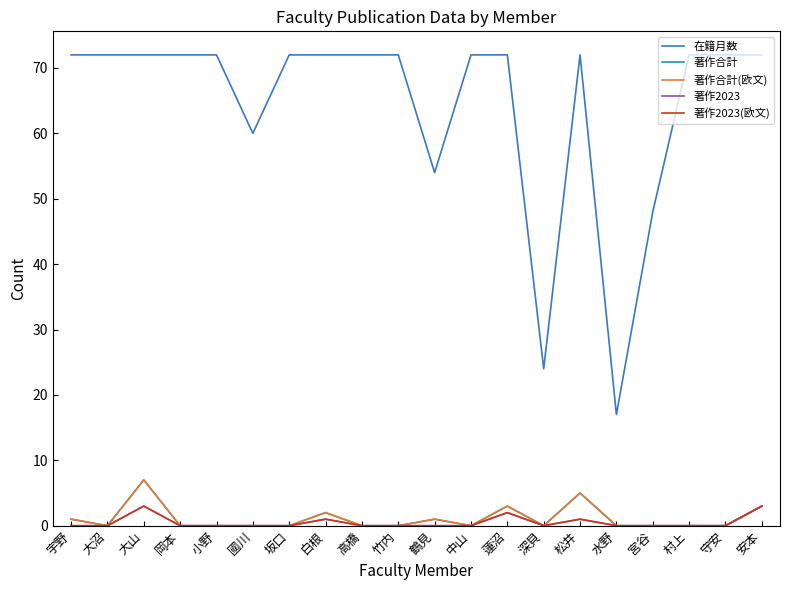

What is the label of the 12th point from the left?

中山